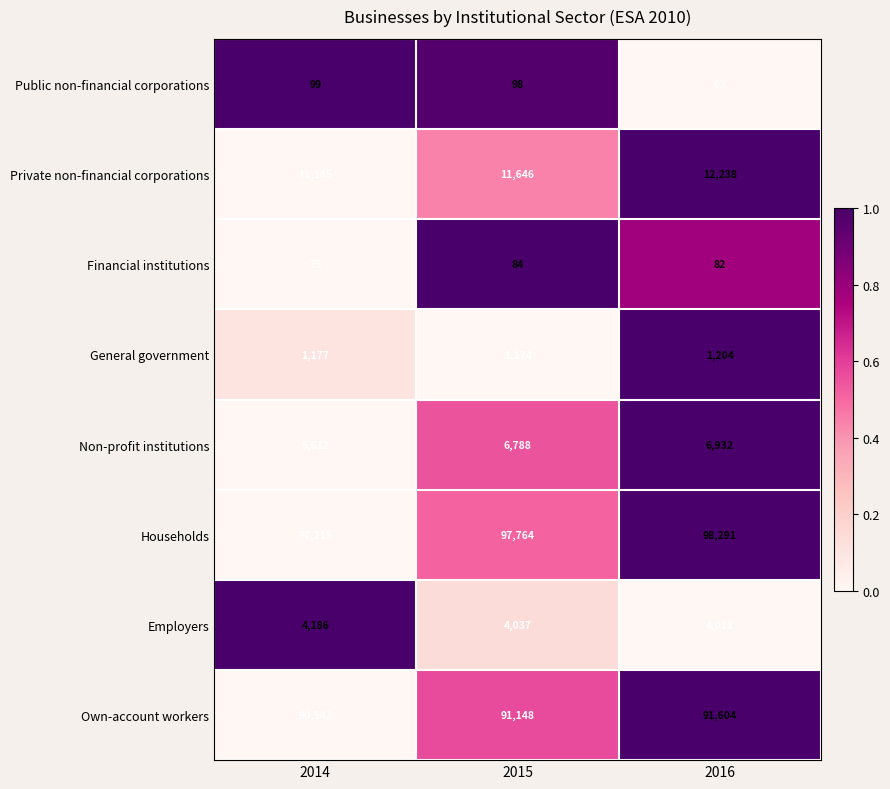

True or false: Employers has a value of 4037 at 2015.

True